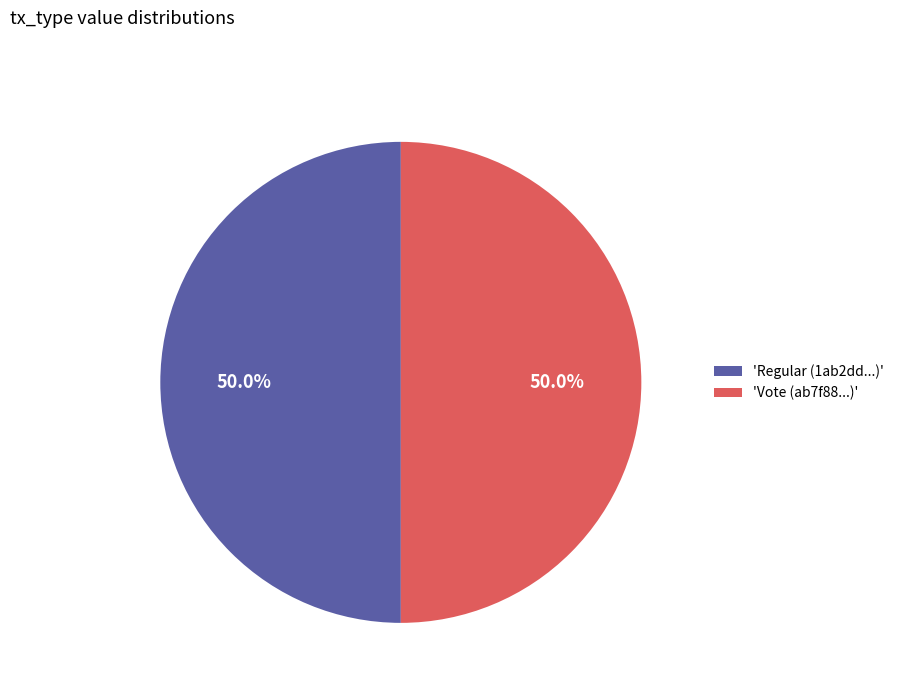

How much of the chart is everything except 'Vote (ab7f88...)'?

50.0%